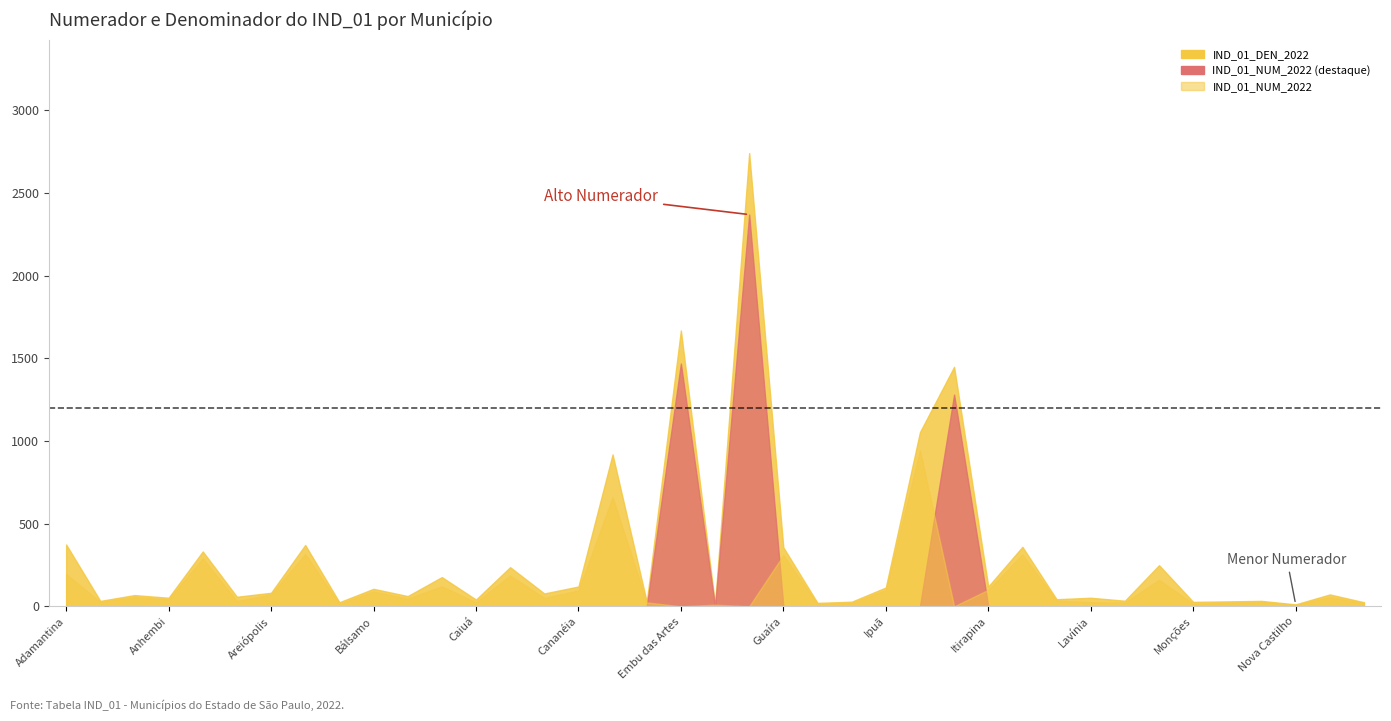

True or false: IND_01_DEN_2022 and IND_01_NUM_2022 intersect in this chart.

False